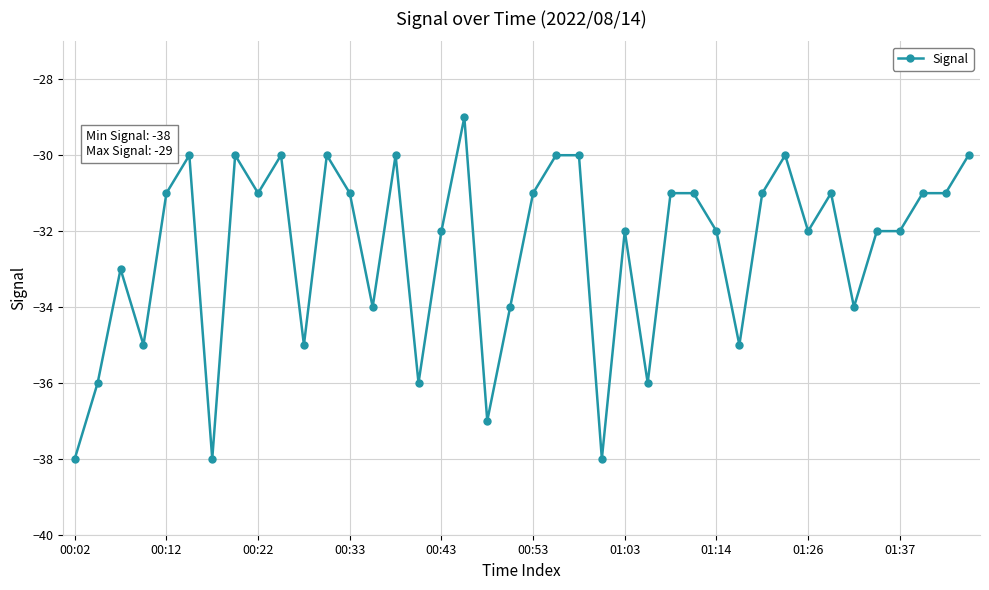

What is the average value?

-32